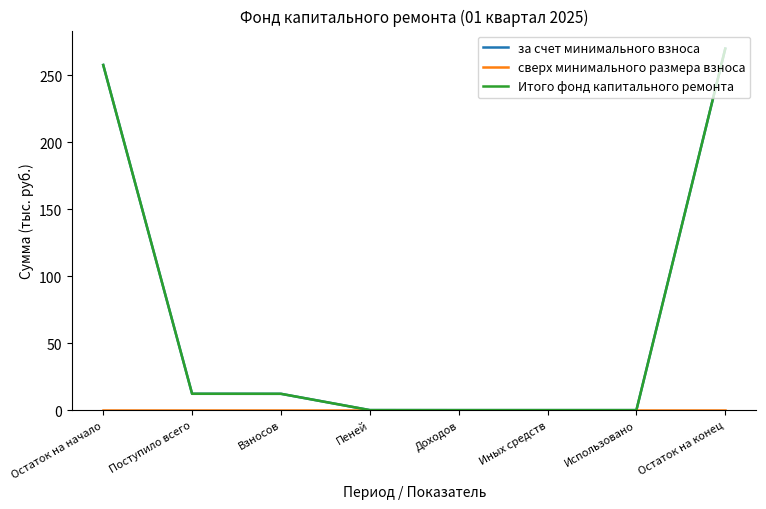

Reading right to left, transcribe all the data shown in this chart.

за счет минимального взноса: 269.8	0.0	0.0	0.0	0.0	12.2	12.2	257.6
сверх минимального размера взноса: 0.0	0.0	0.0	0.0	0.0	0.0	0.0	0.0
Итого фонд капитального ремонта: 269.8	0.0	0.0	0.0	0.0	12.2	12.2	257.6